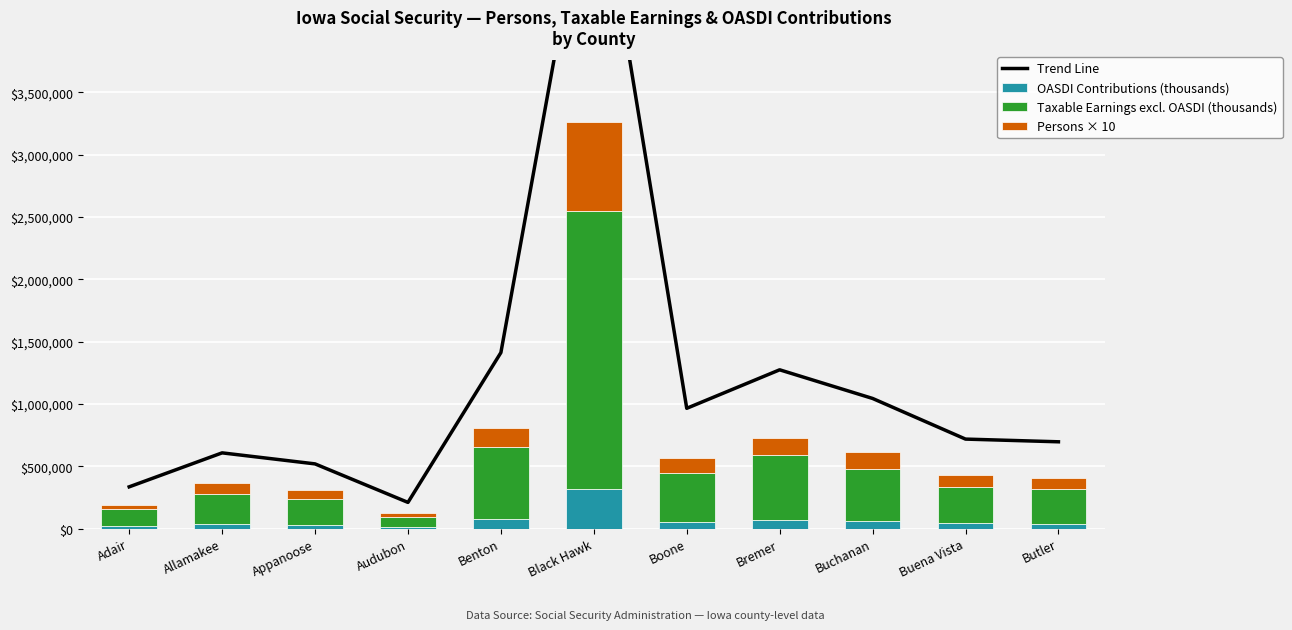

What is the sum of all Trend Line values?

13300394.9